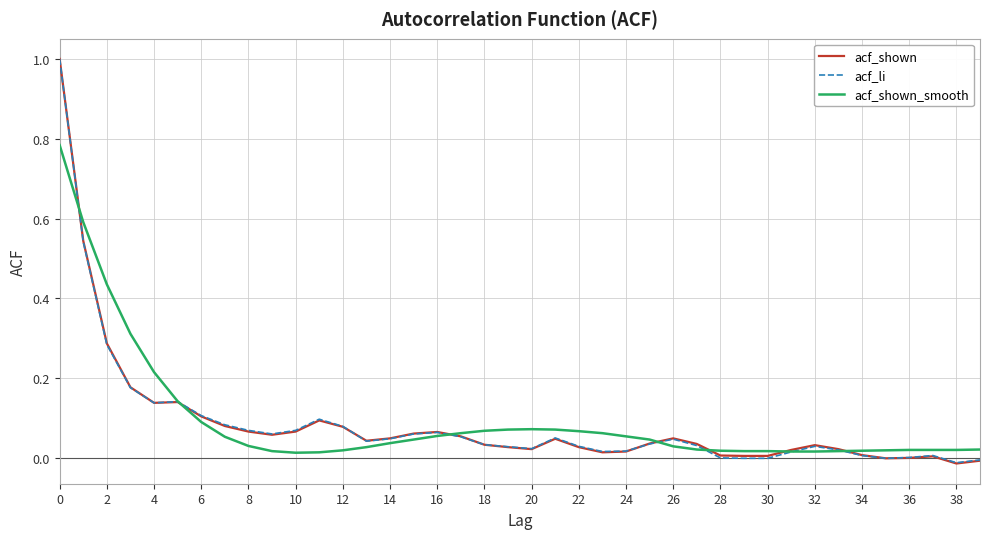

How many distinct data groups are displayed?

3